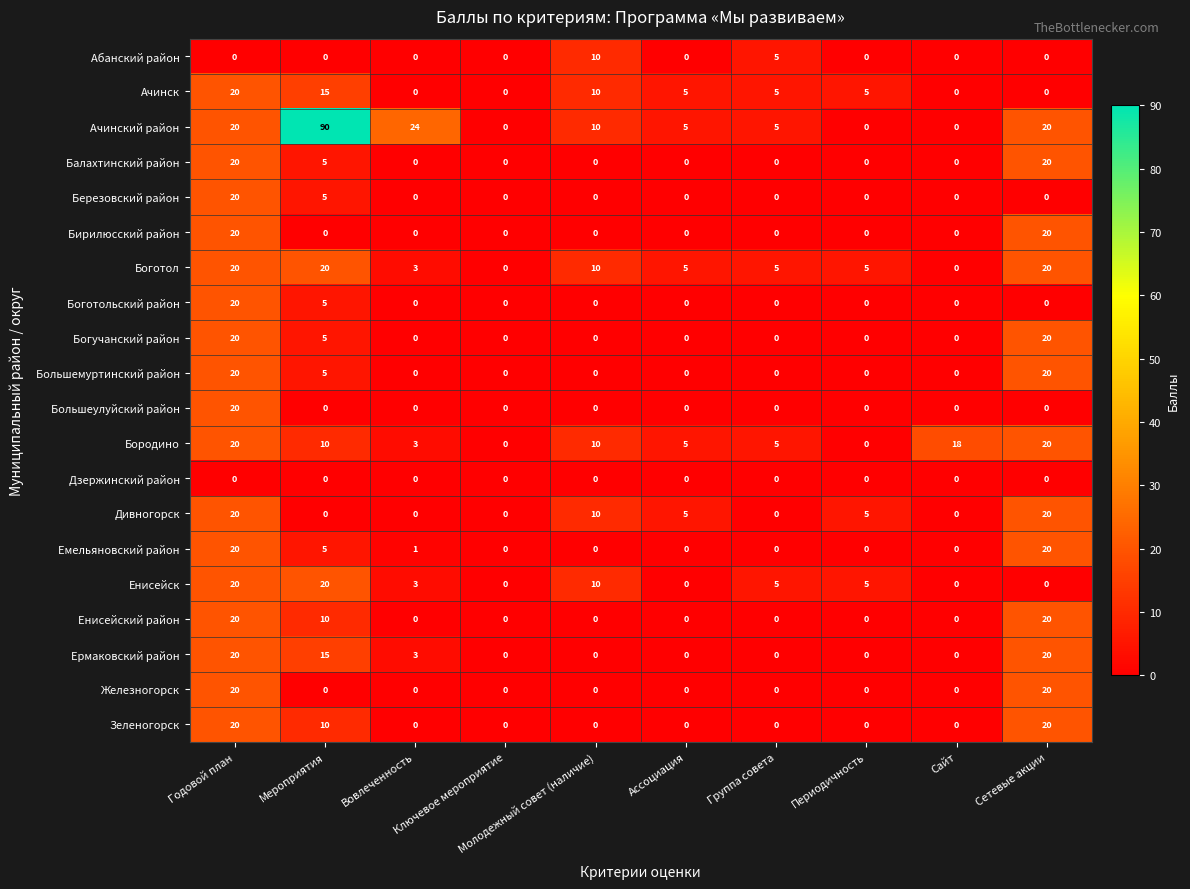

Count the number of data series in this chart.

20